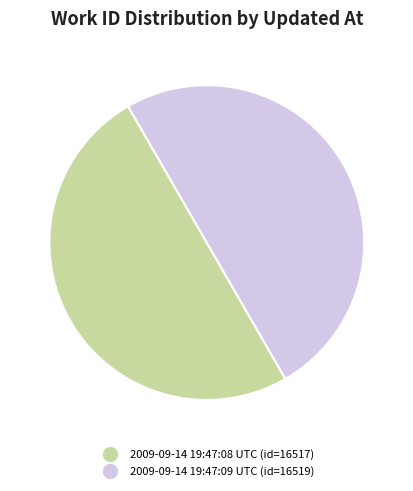

Is it true that 2009-09-14 19:47:08 UTC is 50% of the pie?

True